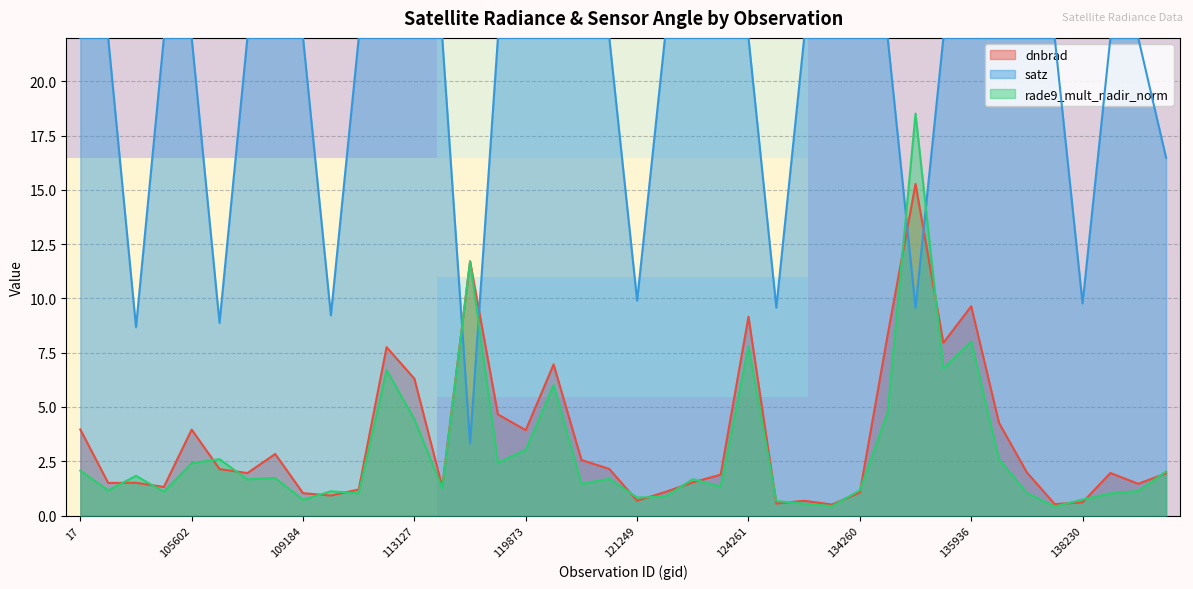

What is the lowest value of the satz series?

3.3